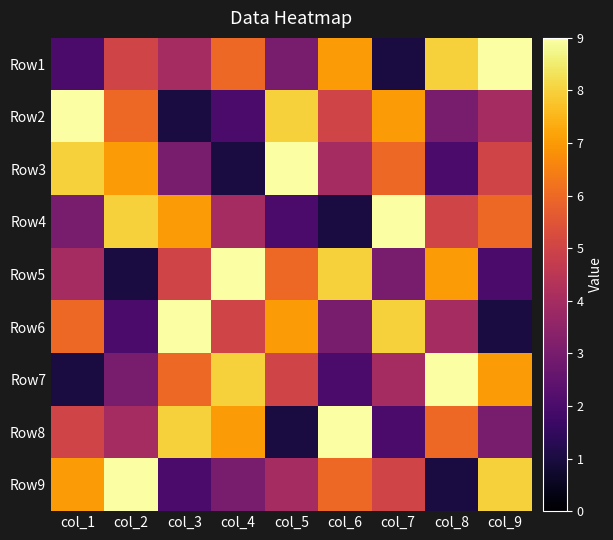

List the series in order of their peak value, highest first.

Row1, Row2, Row3, Row4, Row5, Row6, Row7, Row8, Row9